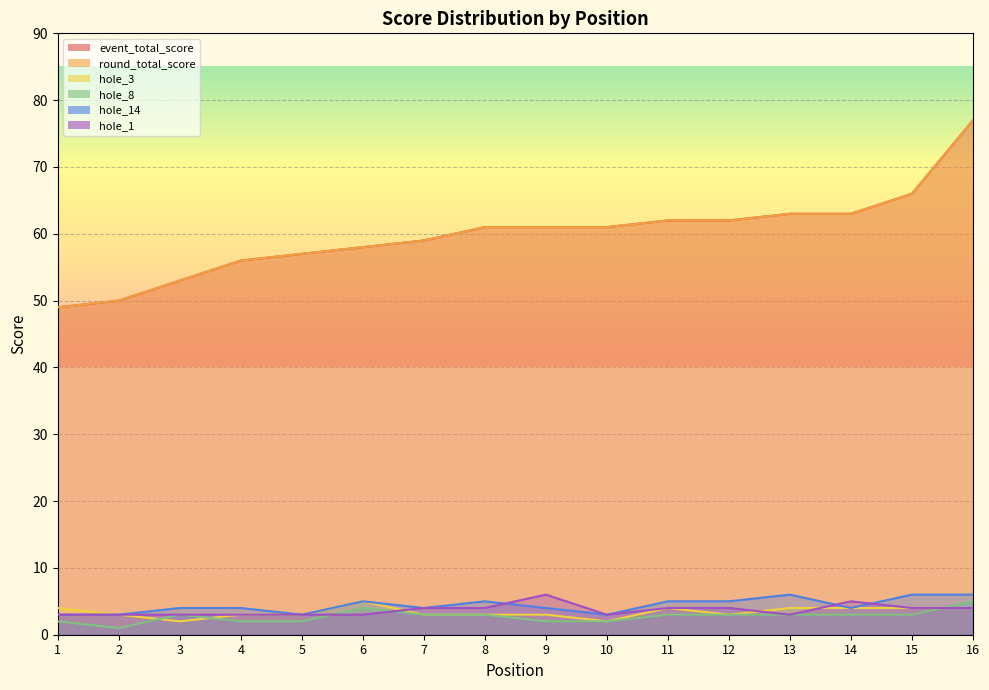

The round_total_score series shows 66 at 15. True or false?

True